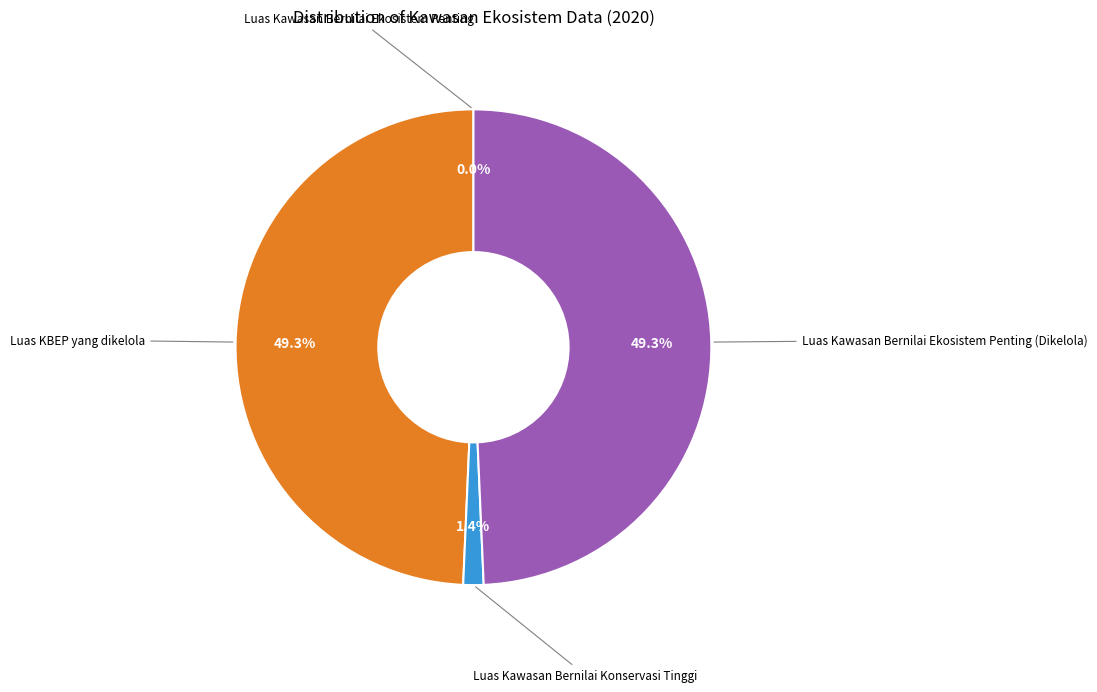

To the nearest percent, what is the difference between the largest and smallest slice percentages?

49%